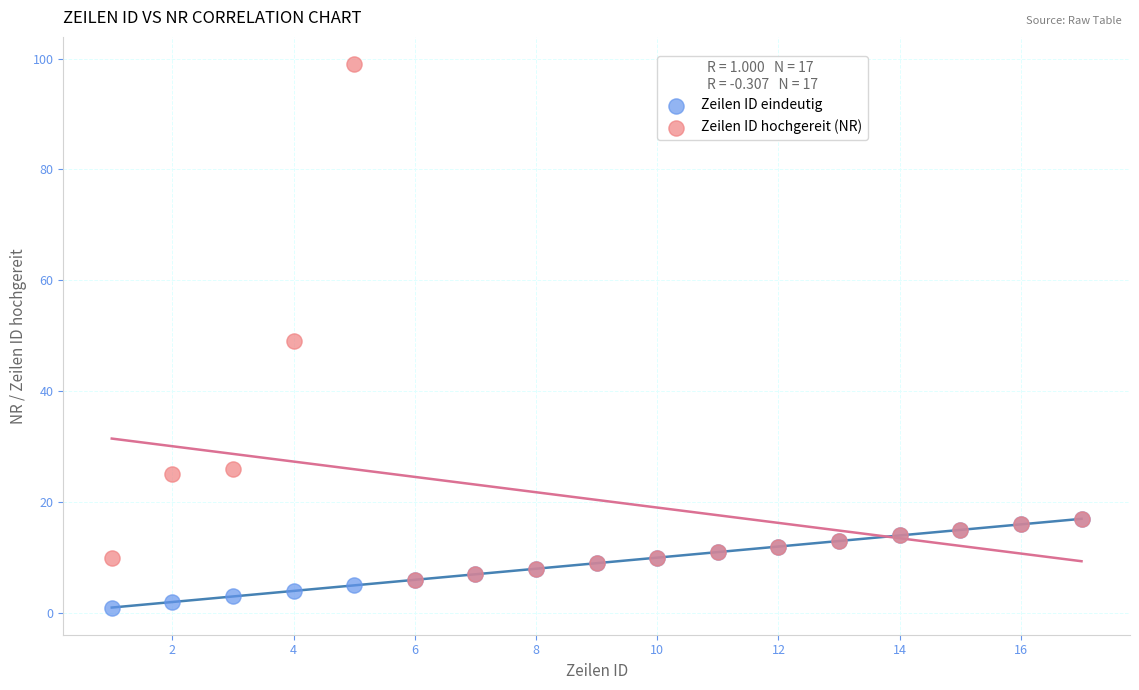

In the Zeilen ID hochgereit (NR) series, what Y value is closest to 52?

49